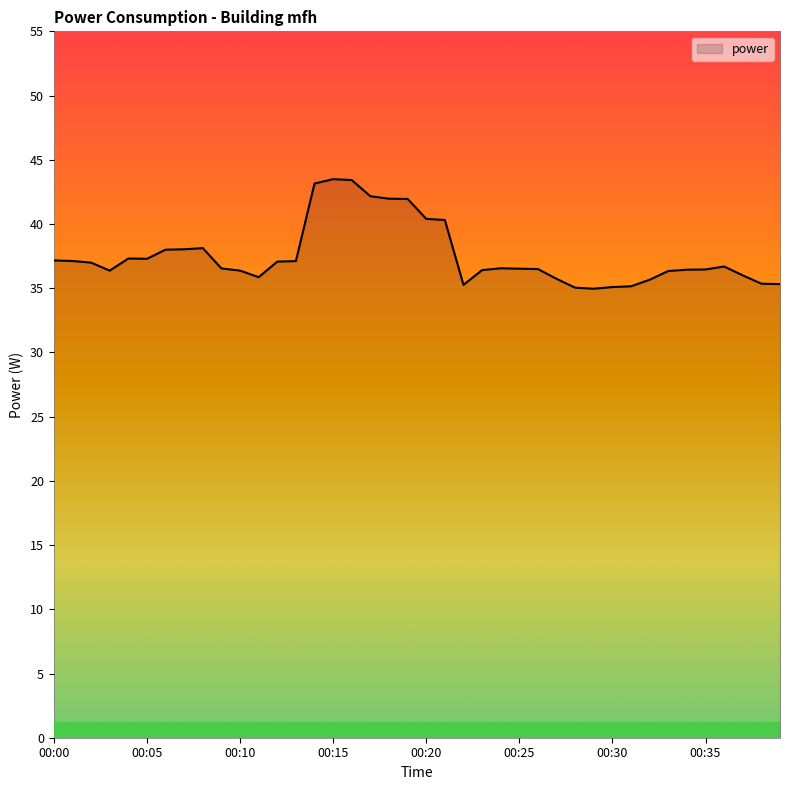

What is the maximum value shown in the chart?

43.5